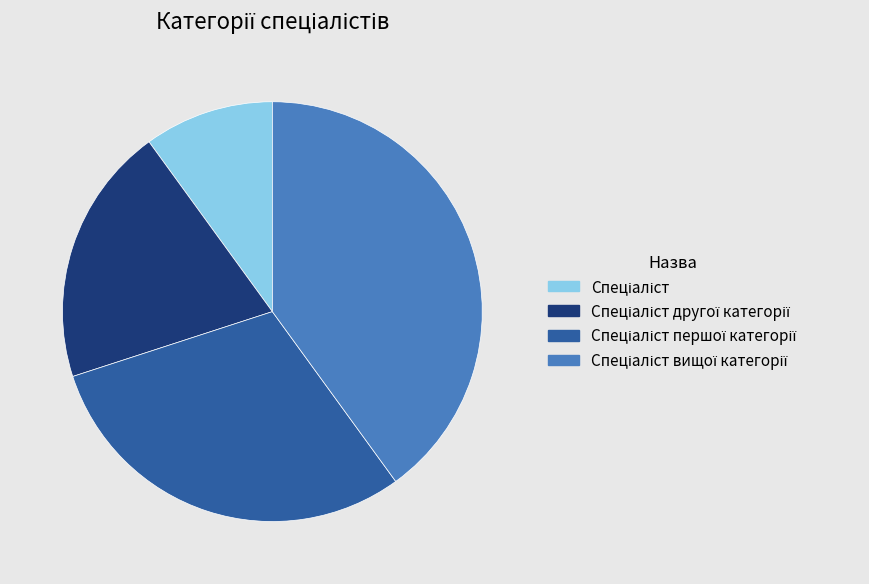

Is there any slice that represents more than half of the pie?

No